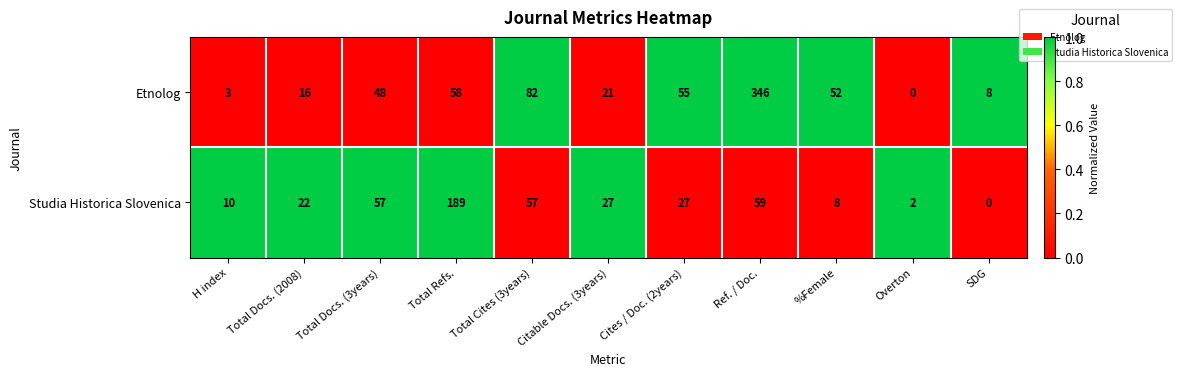

The value of Etnolog at Total Cites (3years) is 147. True or false?

False